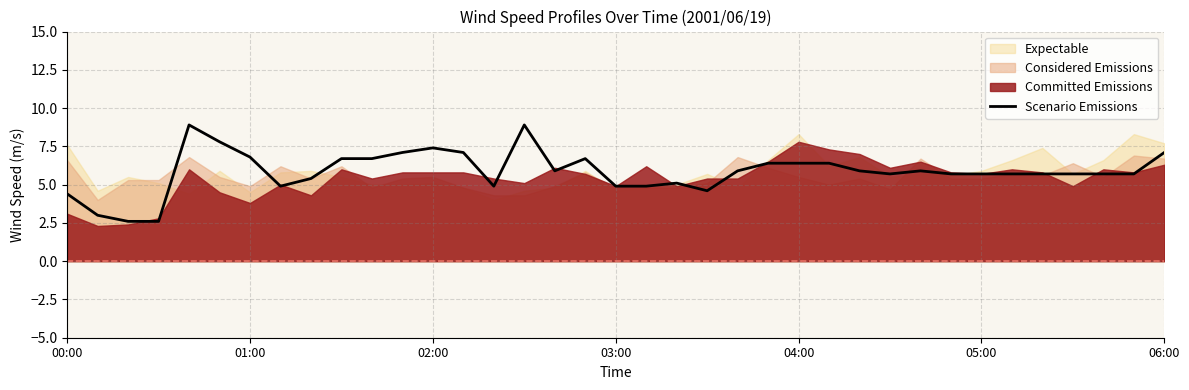

What is the maximum value for Scenario Emissions?

8.9